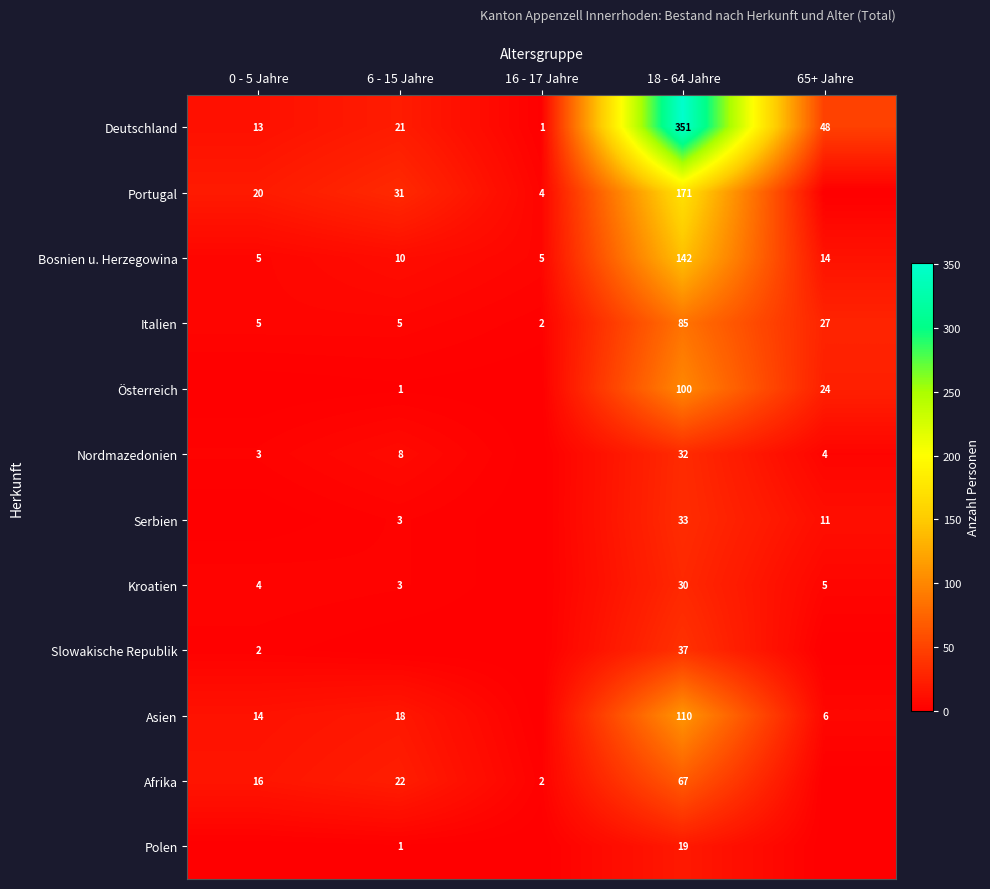

What is the spread (max minus min) of values at 18 - 64 Jahre?

332